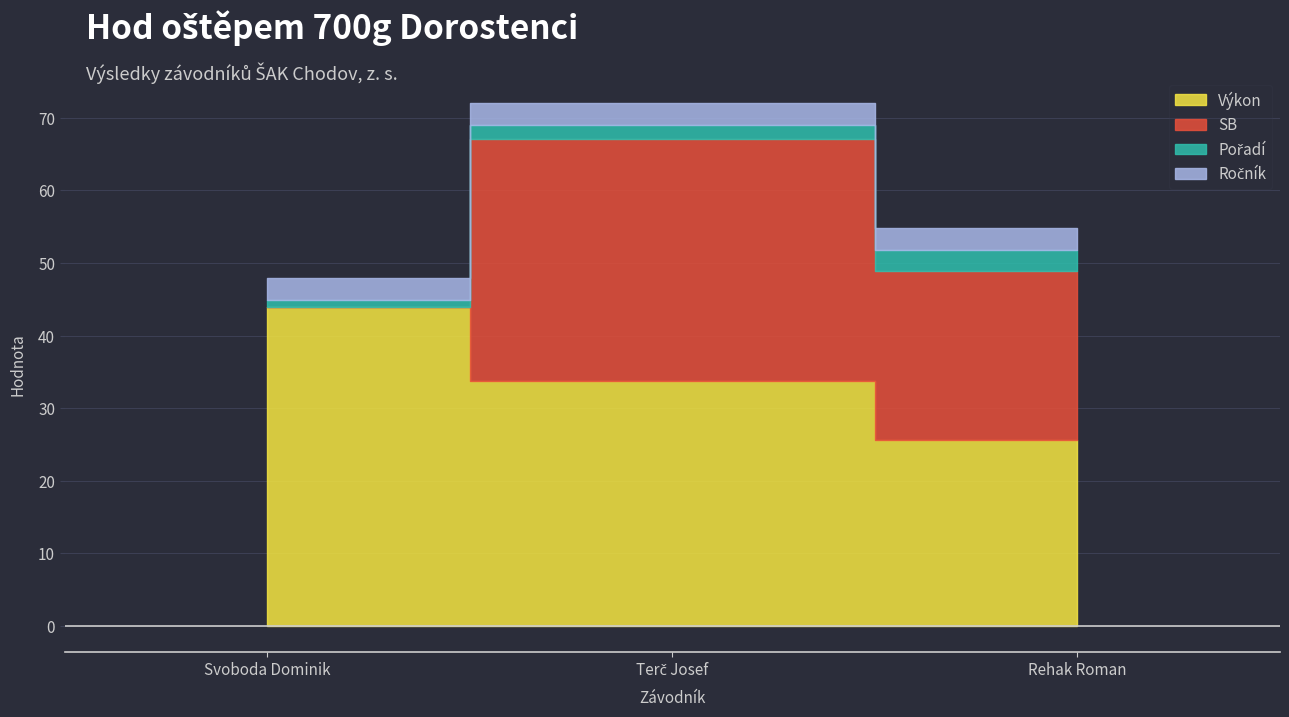

Reading right to left, what are all the values shown in this chart?

Výkon: 25.7	33.8	44.0
SB: 23.2	33.2	0.0
Pořadí: 3.0	2.0	1.0
Ročník: 3.0	3.0	3.0